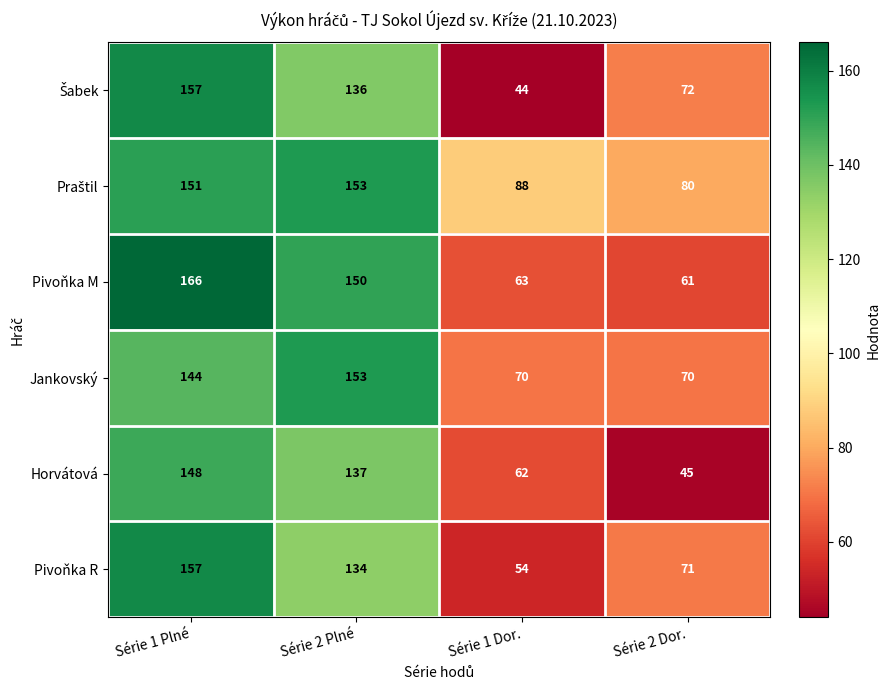

What is the difference between the highest and lowest values at Série 2 Dor.?

35